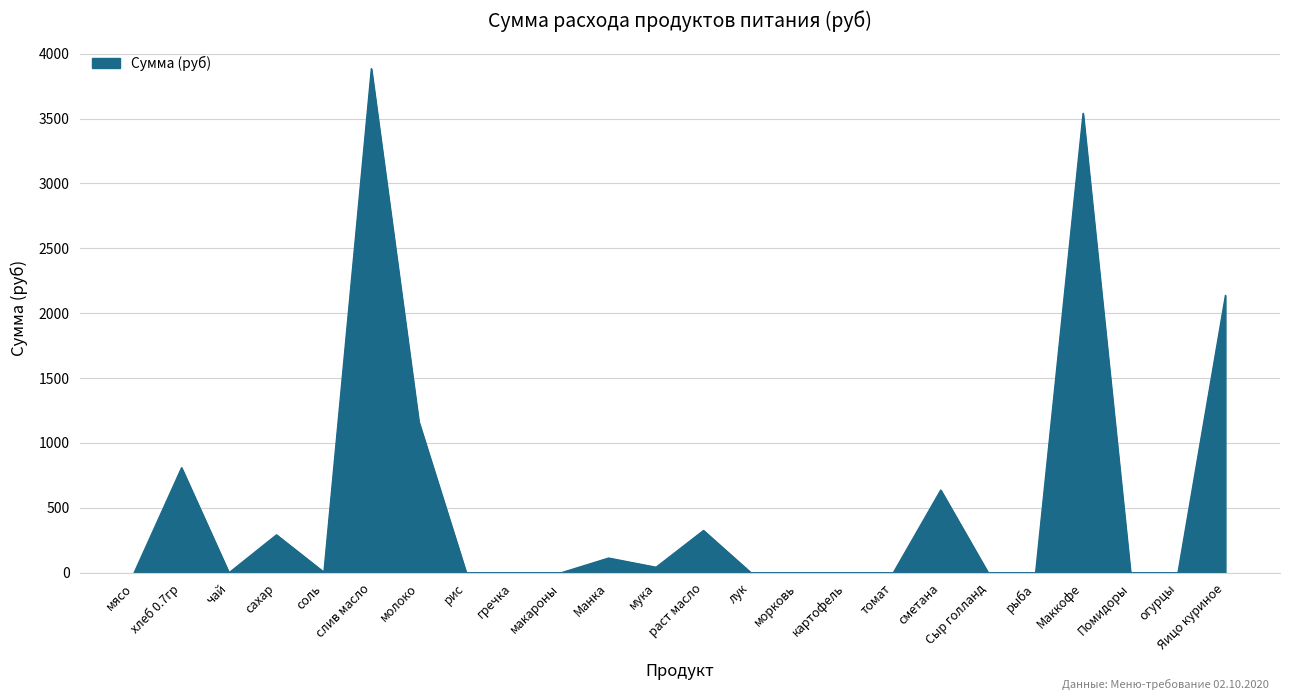

What position from the left is мясо?

1